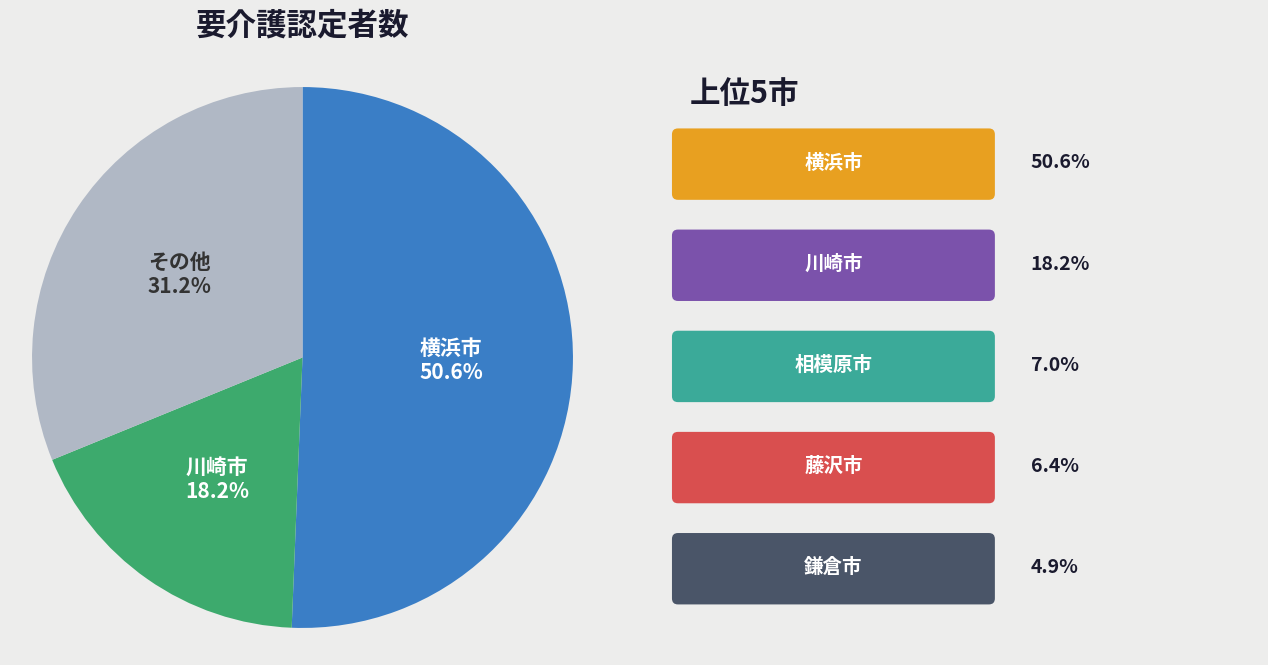

Is there a majority slice in this chart?

Yes